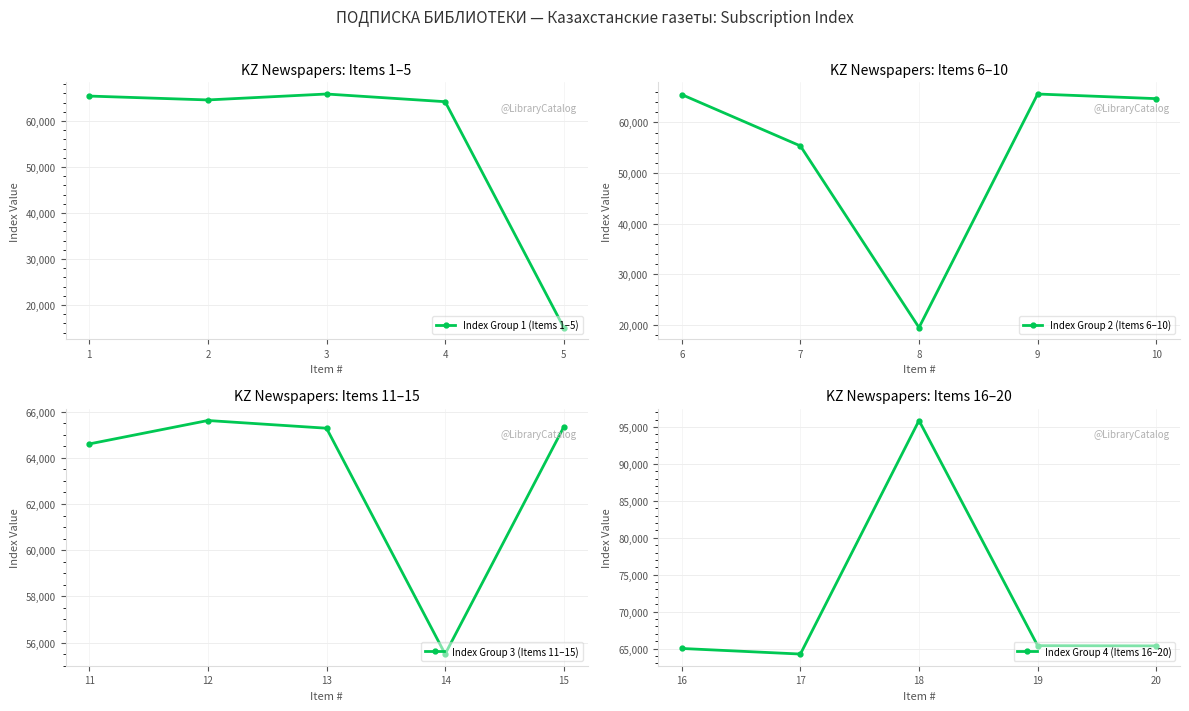

What are all the series names shown in the legend?

Index Group 1 (Items 1–5), Index Group 2 (Items 6–10), Index Group 3 (Items 11–15), Index Group 4 (Items 16–20)